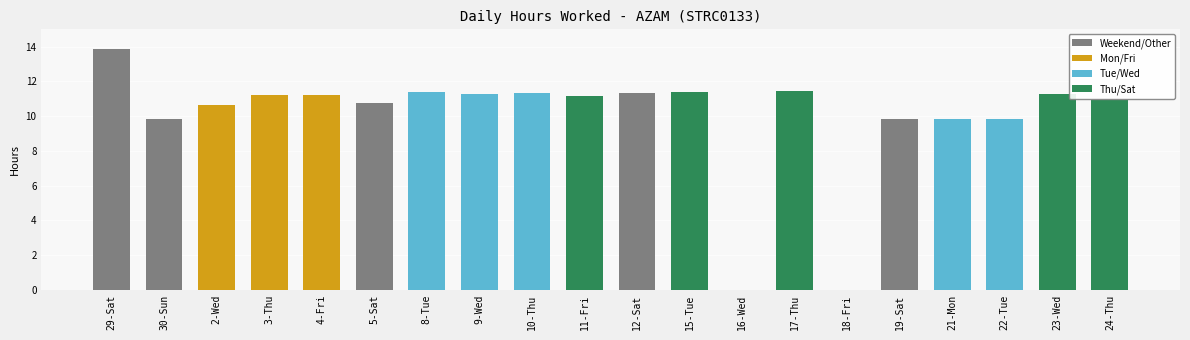

What is the difference between the values at 18-Fri and 3-Thu?

11.2